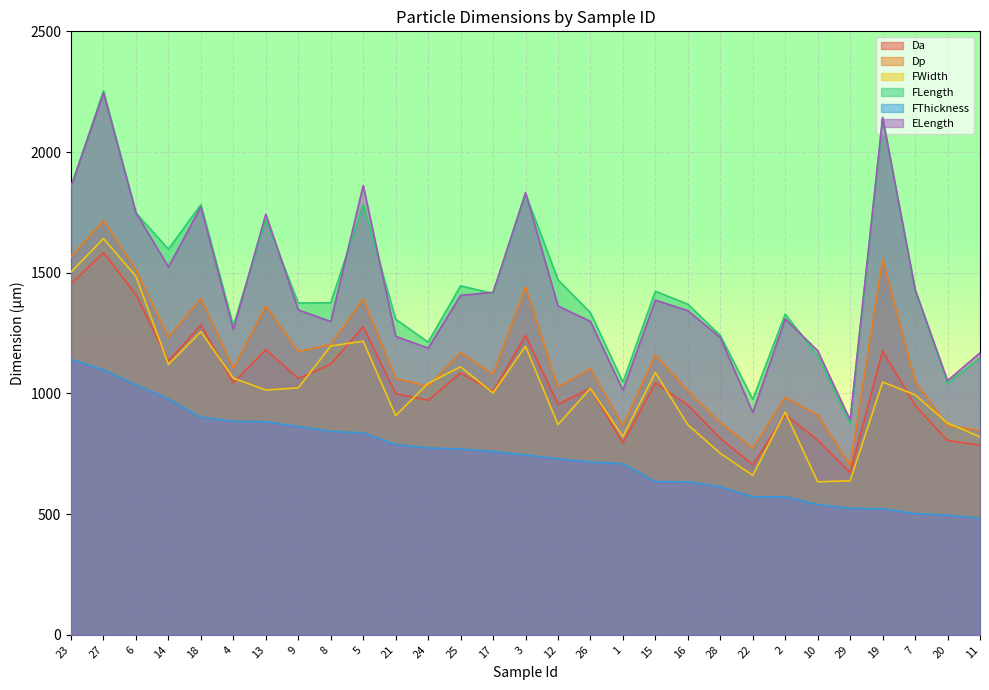

Reading right to left, extract all data points from this chart.

Da: 785.4	804.7	950.2	1176.4	671.7	807.0	912.3	704.0	814.2	951.7	1043.3	794.8	1021.0	955.3	1240.2	1008.0	1084.6	971.5	999.4	1276.6	1121.3	1061.9	1181.4	1043.6	1283.9	1133.7	1409.6	1582.6	1454.2
Dp: 847.5	865.9	1050.3	1556.0	702.0	910.0	984.0	772.7	878.7	1011.2	1159.1	866.3	1102.3	1025.6	1440.8	1077.9	1169.7	1029.7	1061.7	1392.2	1203.2	1172.8	1362.2	1103.5	1393.2	1232.2	1512.0	1716.0	1565.9
FWidth: 820.1	877.2	994.4	1047.2	638.2	633.9	922.1	660.6	752.0	870.0	1086.5	821.2	1020.8	870.8	1195.5	1001.9	1110.2	1041.7	908.2	1216.2	1196.7	1022.8	1014.1	1063.1	1255.8	1120.4	1484.8	1641.5	1503.0
FLength: 1147.5	1041.3	1428.2	2135.3	874.9	1155.9	1328.4	975.8	1240.2	1369.5	1423.4	1046.5	1334.1	1470.7	1828.1	1413.9	1445.7	1212.1	1307.6	1781.8	1375.6	1374.5	1720.5	1280.6	1781.8	1597.7	1747.3	2253.7	1854.5
FThickness: 482.8	495.8	502.3	522.0	523.8	539.4	571.4	571.8	613.4	633.9	634.8	709.0	715.7	729.2	745.4	759.0	770.0	774.1	788.3	836.6	842.7	862.8	882.8	884.5	901.2	977.2	1035.9	1097.6	1140.5
ELength: 1168.1	1052.9	1431.0	2143.4	890.0	1176.7	1309.2	921.1	1231.8	1343.0	1386.5	1013.0	1298.3	1362.4	1831.3	1419.1	1406.3	1187.7	1236.9	1861.3	1297.9	1346.1	1742.7	1264.6	1773.1	1524.0	1748.2	2245.1	1857.4